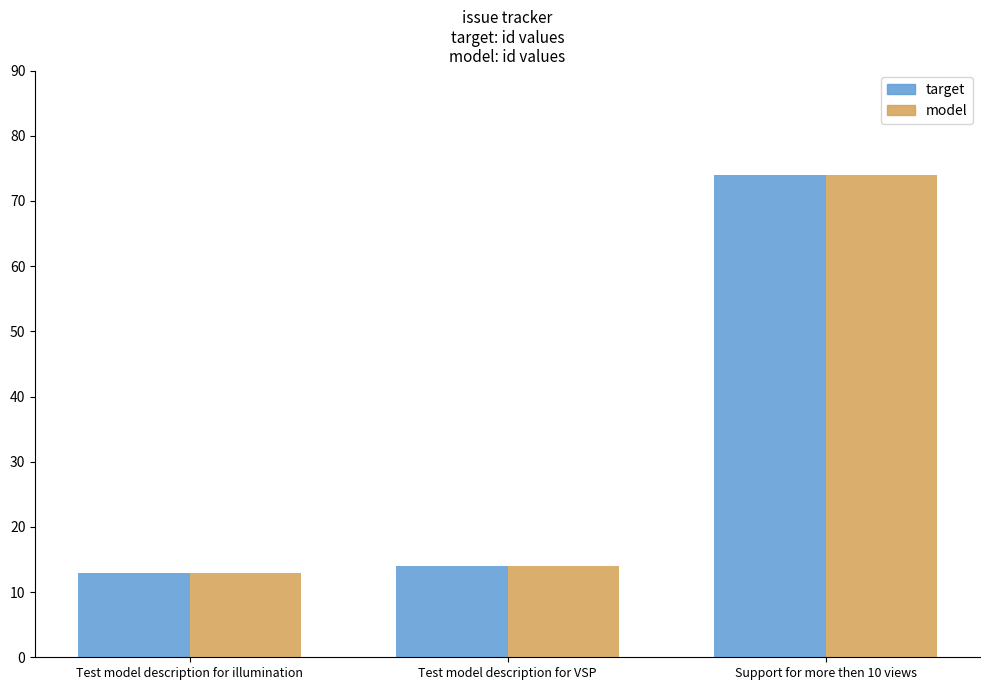

How many data points does each series have?

3